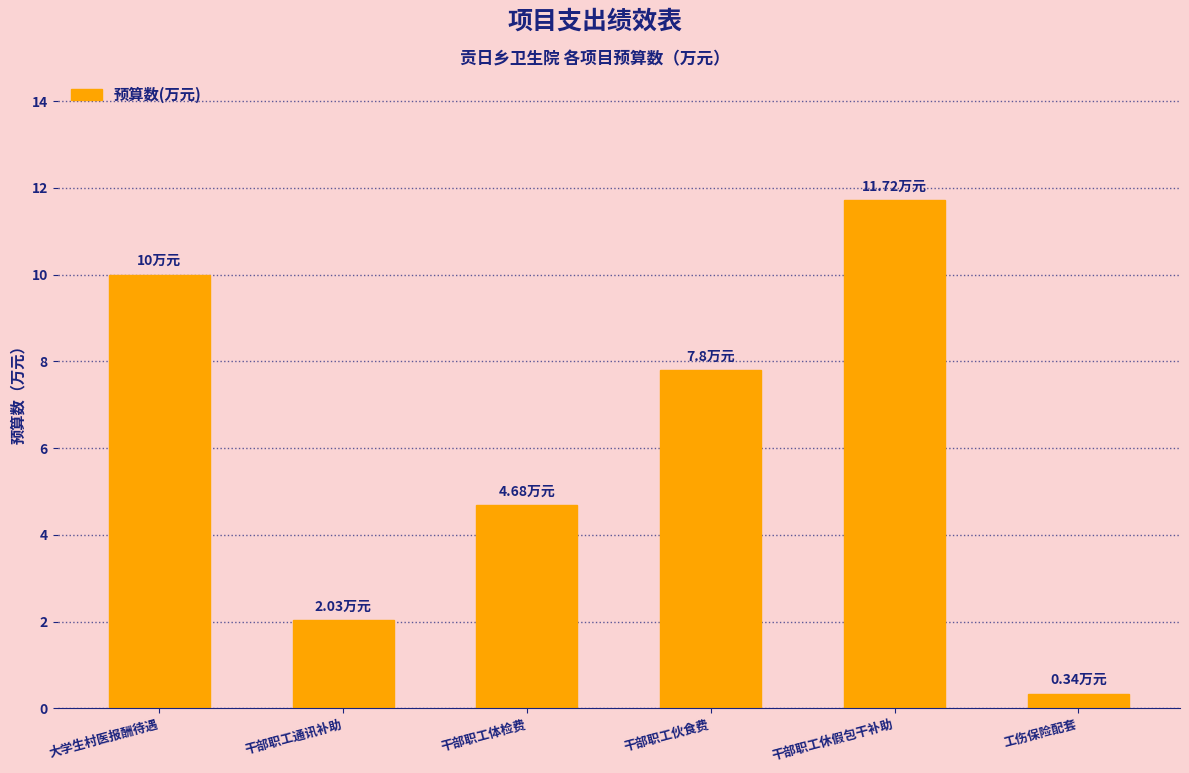

Rank the categories by value from highest to lowest.

干部职工休假包干补助, 大学生村医报酬待遇, 干部职工伙食费, 干部职工体检费, 干部职工通讯补助, 工伤保险配套